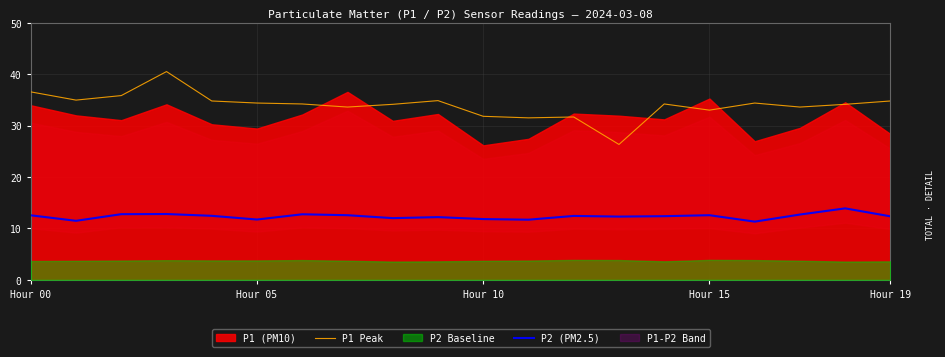

True or false: P2 (PM2.5) and P1 Peak cross at least once.

False